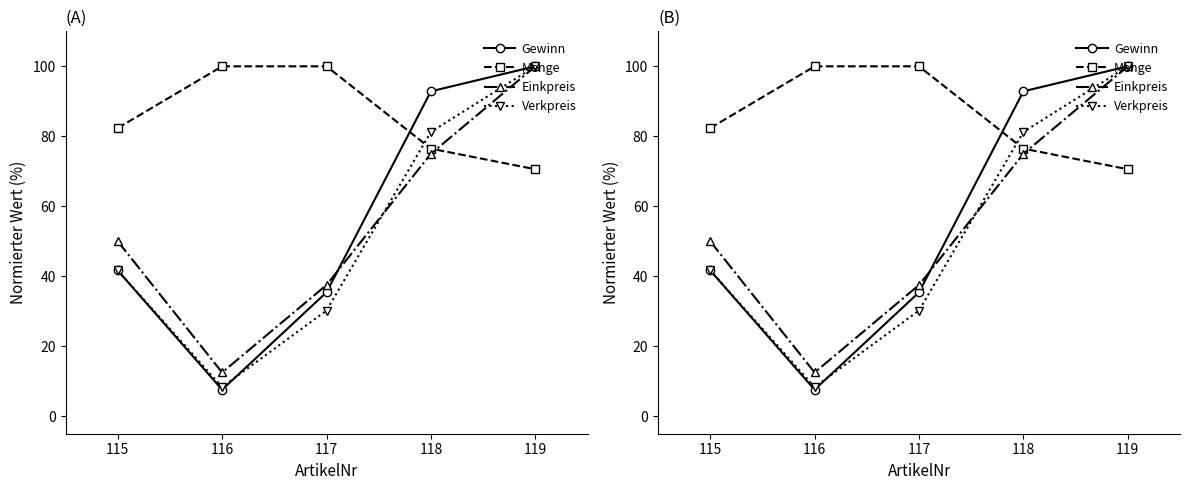

What is the sum of the Gewinn values at 117 and 118?

128.3